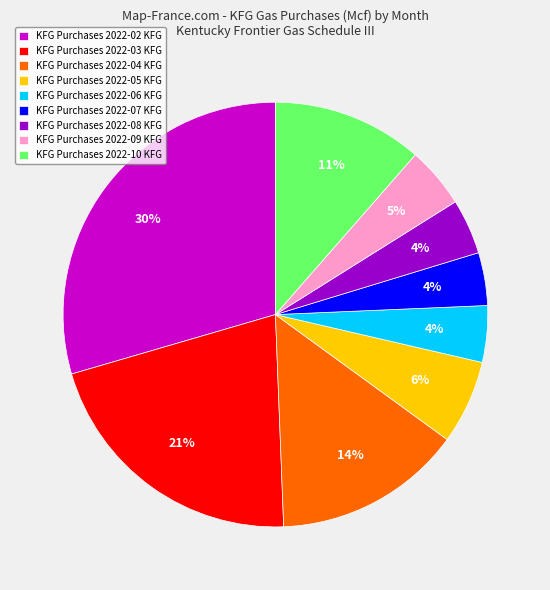

Approximately how many times larger is the value at KFG Purchases 2022-03 KFG compared to KFG Purchases 2022-02 KFG?

0.7